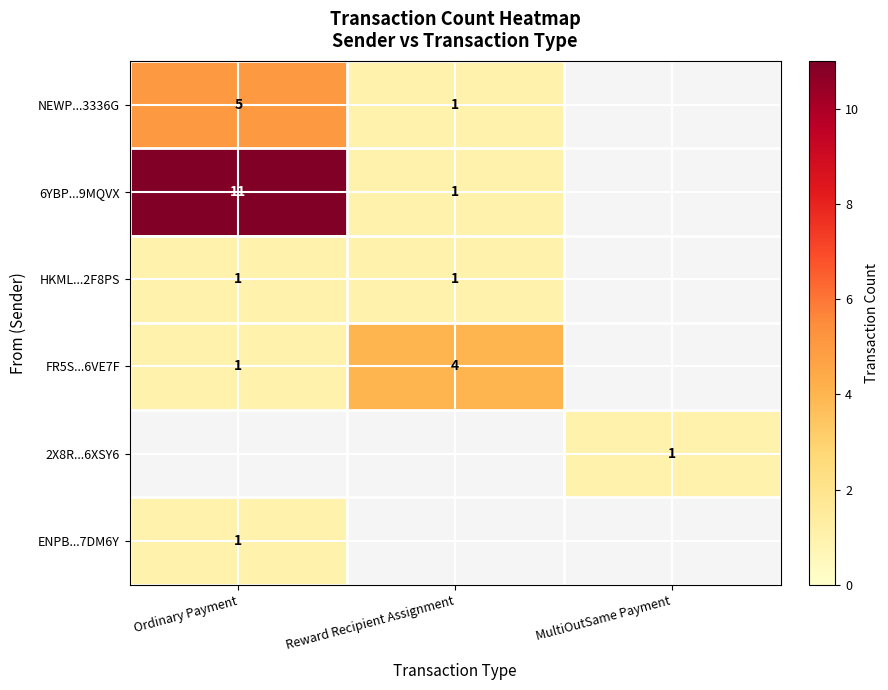

How many data points does each series have?

3